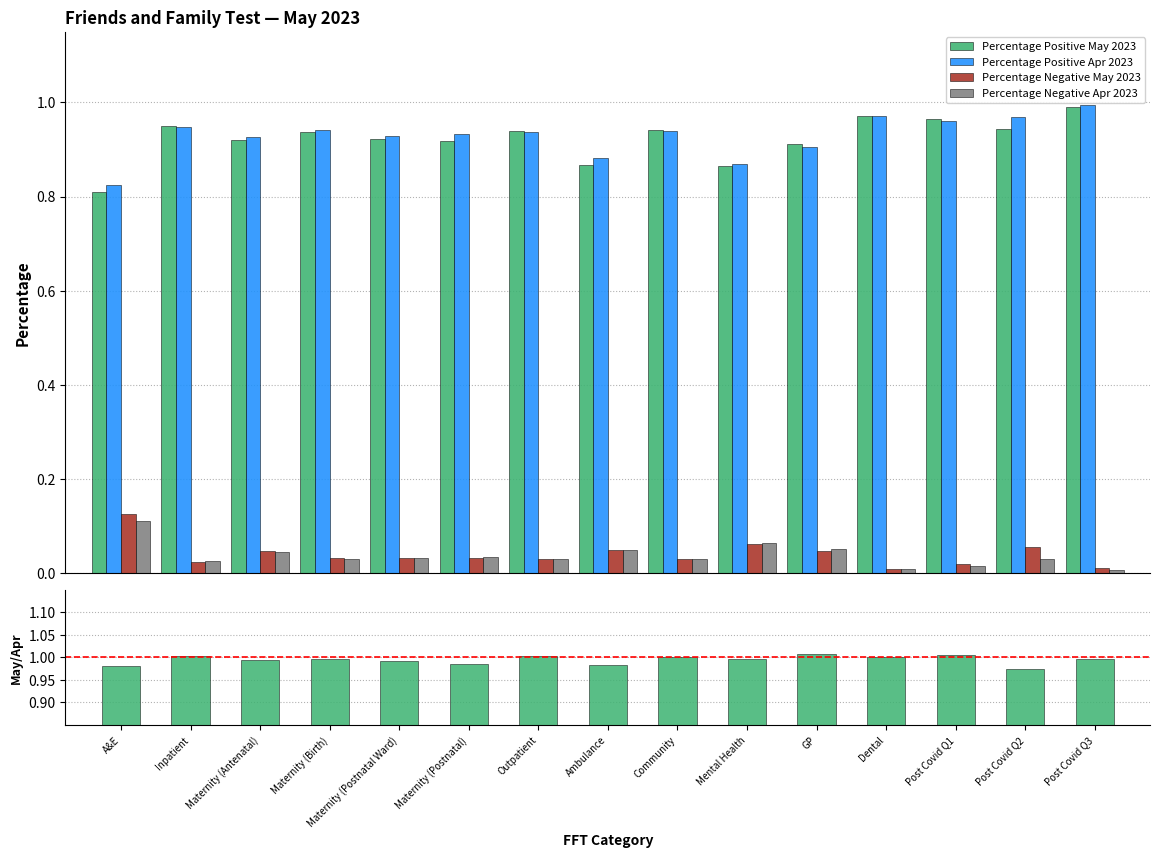

How many data points does each series have?

15